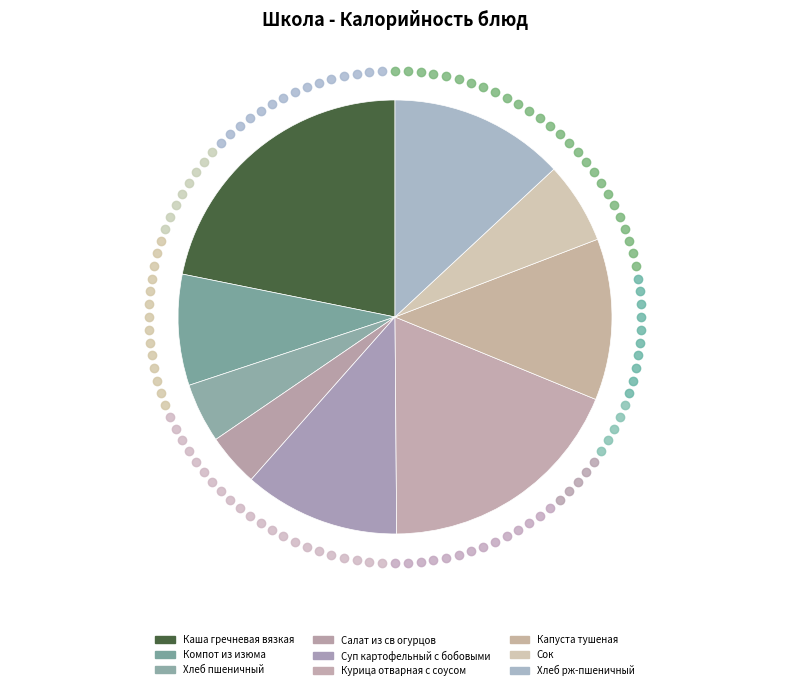

Which has a higher value, Салат из св огурцов or Хлеб рж-пшеничный?

Хлеб рж-пшеничный